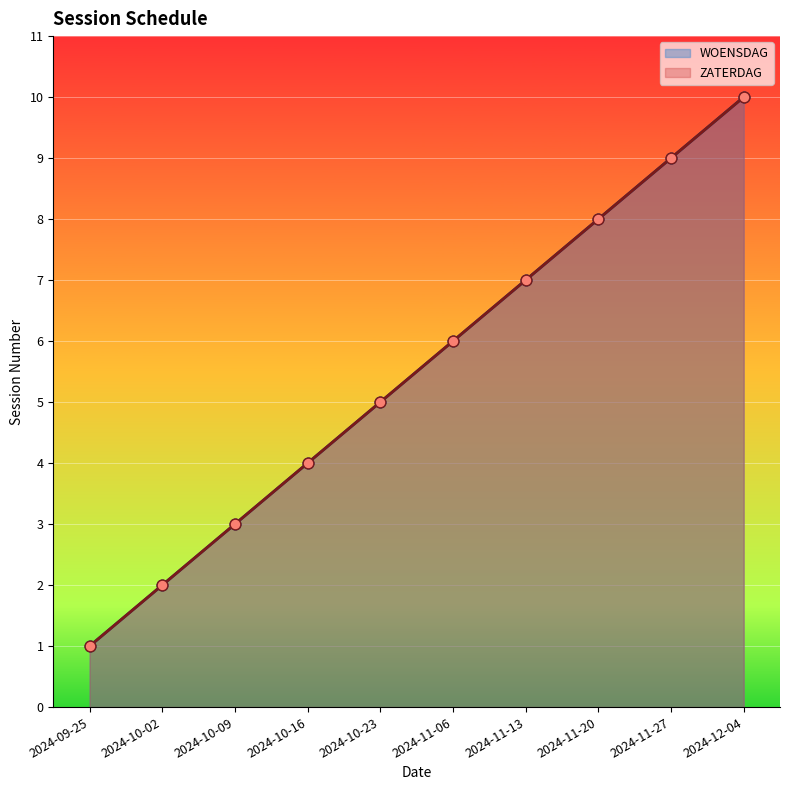

Which series has the largest Y range (max minus min)?

WOENSDAG